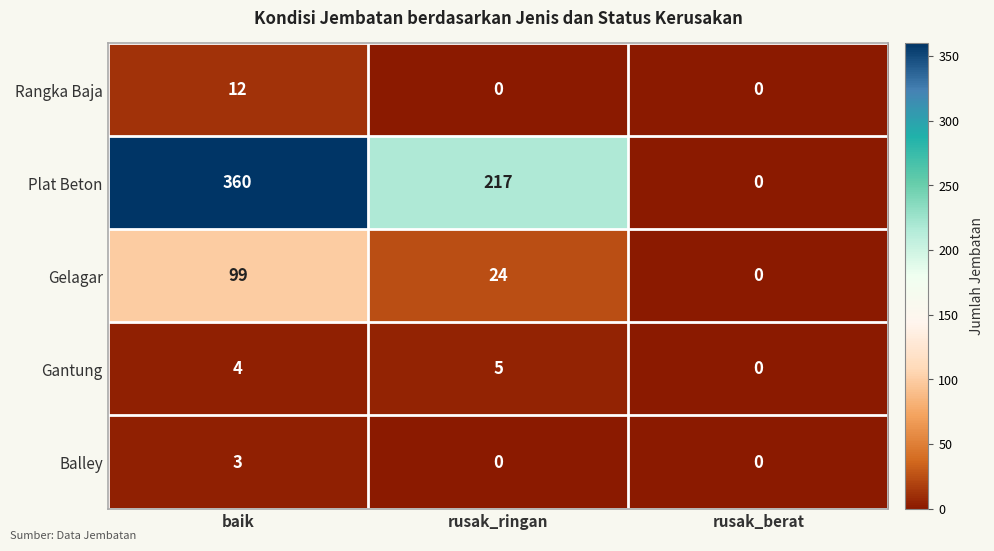

What is the approximate value of Gelagar at rusak_ringan?

24